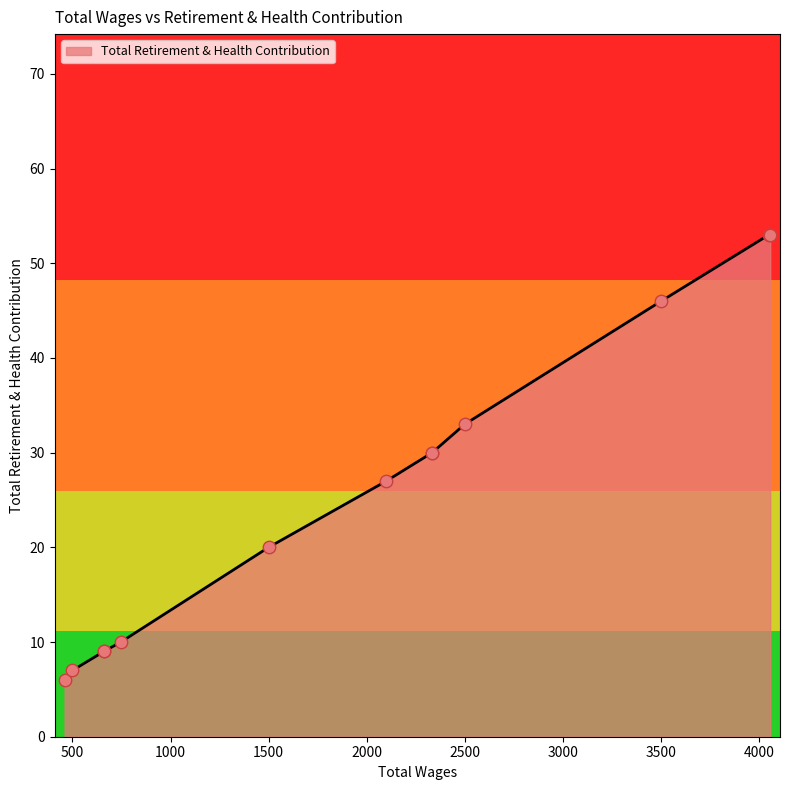

Which has a higher value, 1500.0 or 2334.0?

2334.0